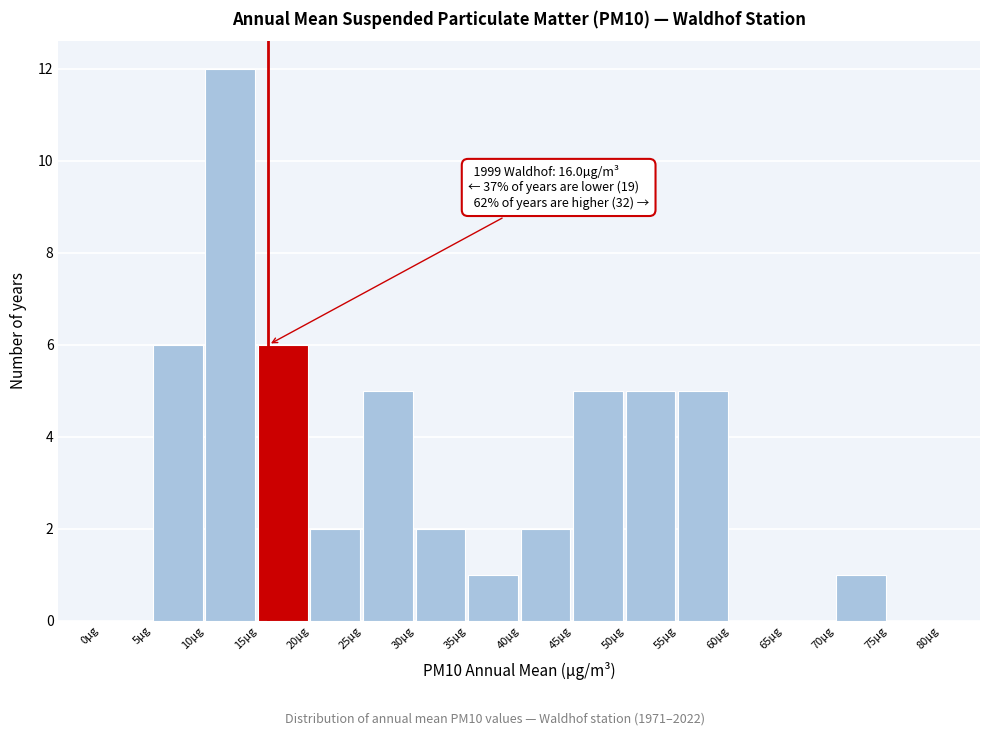

Which range on the x-axis has the tallest bar?

10 to 15